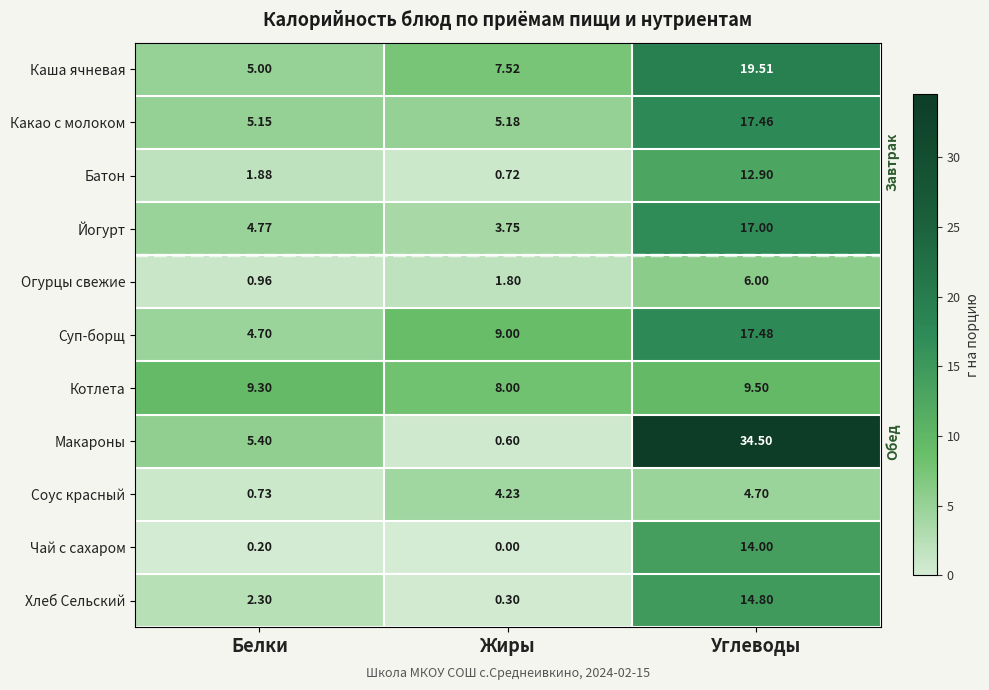

Which series has the largest total across all categories?

Макароны